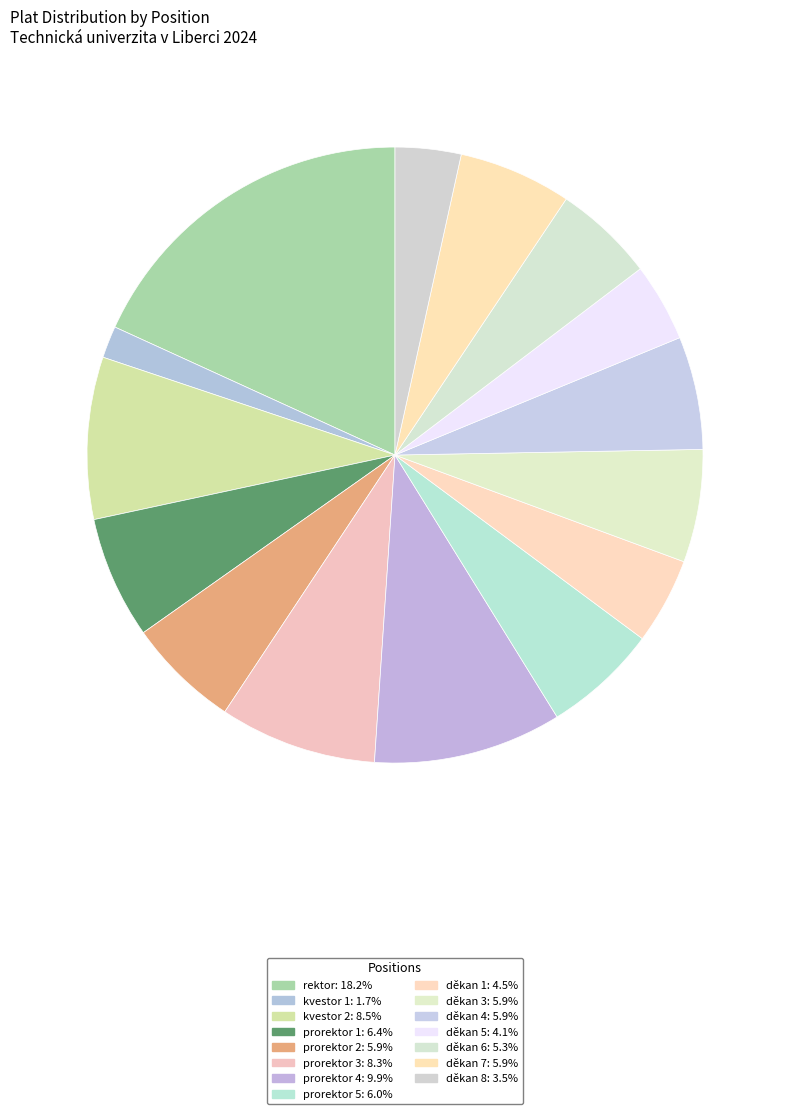

Is it true that děkan 3 is 6% of the pie?

True